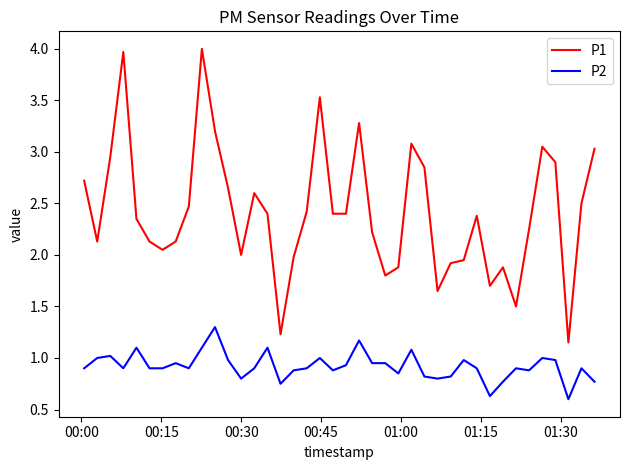

List the series in order of their overall mean, highest first.

P1, P2